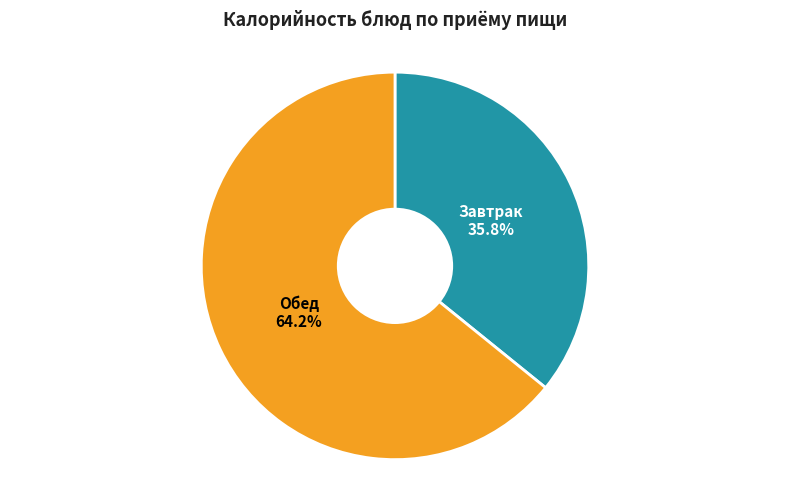

Is there a majority slice in this chart?

Yes